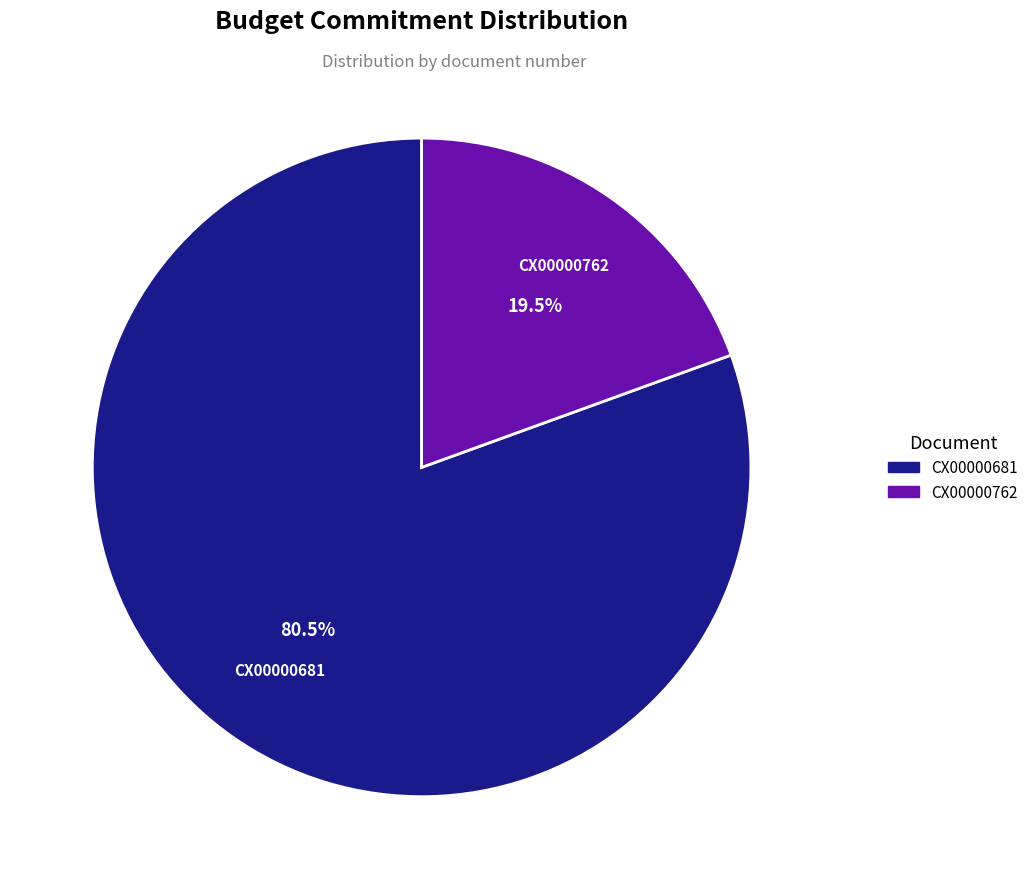

What is the smallest slice in the pie chart?

CX00000762